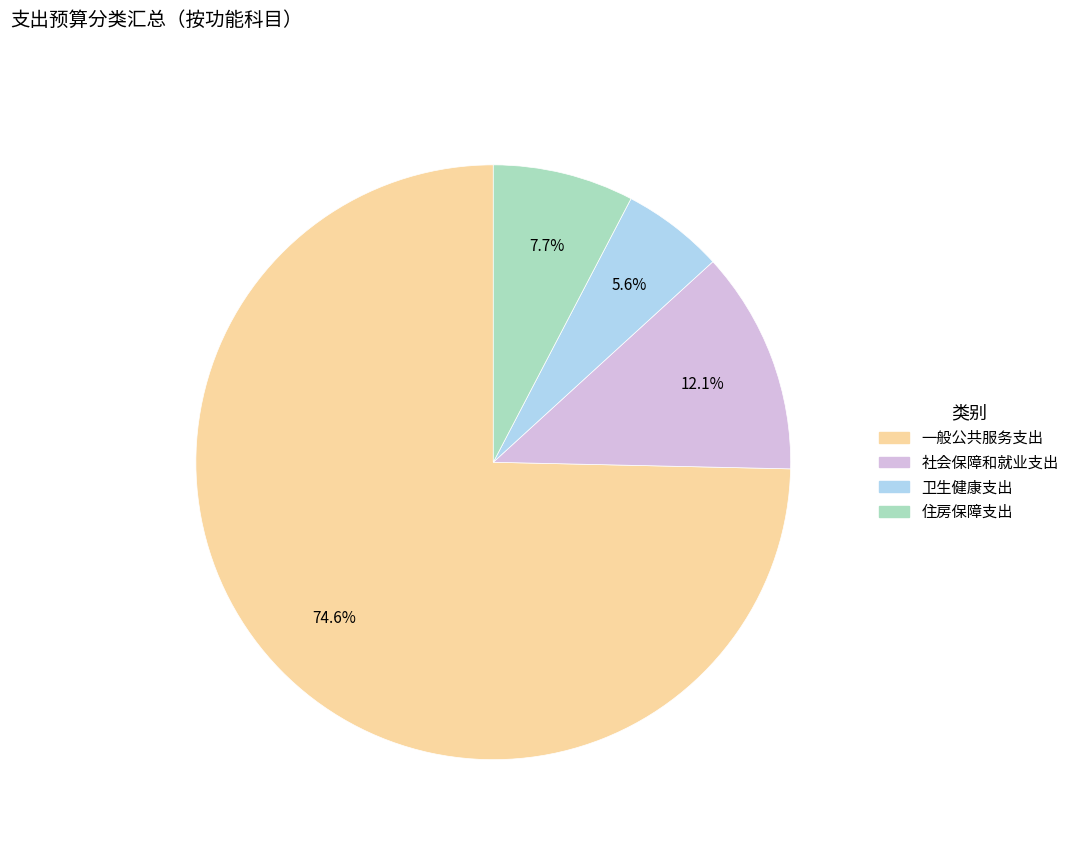

Does any single category account for the majority?

Yes